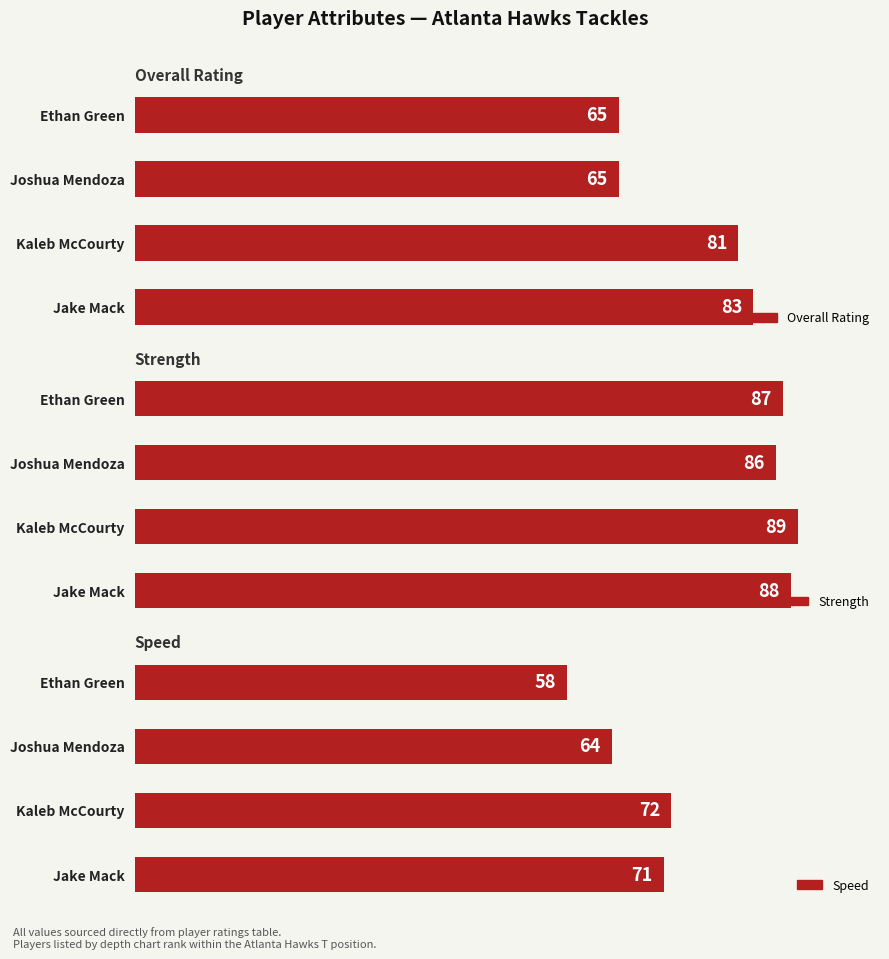

What is the difference between the maximum and minimum values in the Speed series?

14